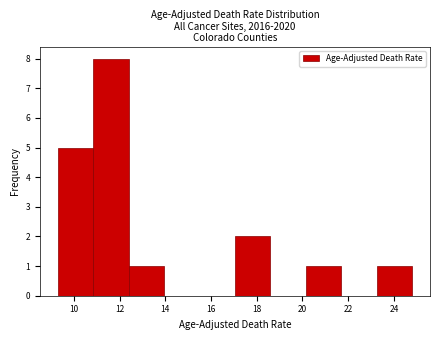

Over which range of the x-axis is the bar tallest?

10.85 to 12.40